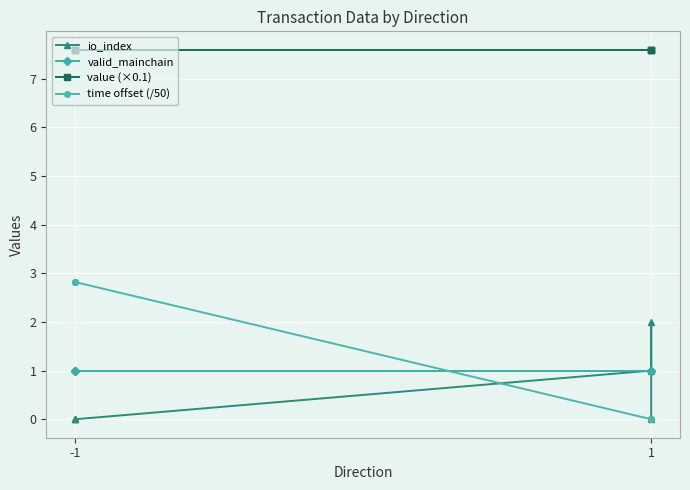

What is the highest value of the io_index series?

2.0